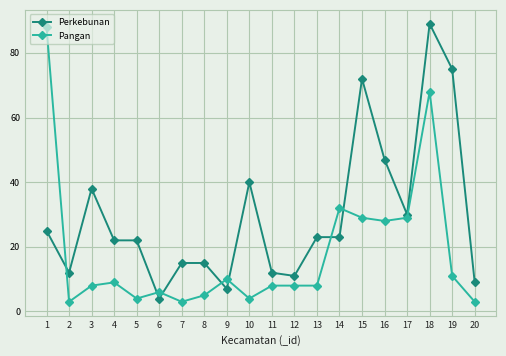

What are all the series names shown in the legend?

Perkebunan, Pangan